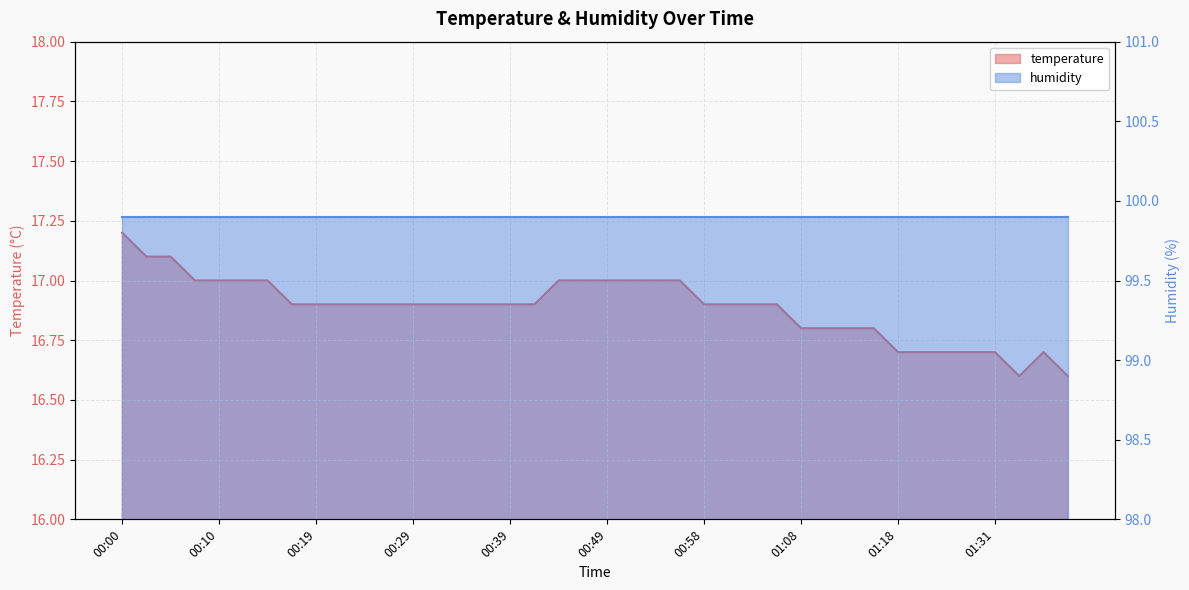

What is the ratio of the value at 00:07 to the value at 01:28?

1.0